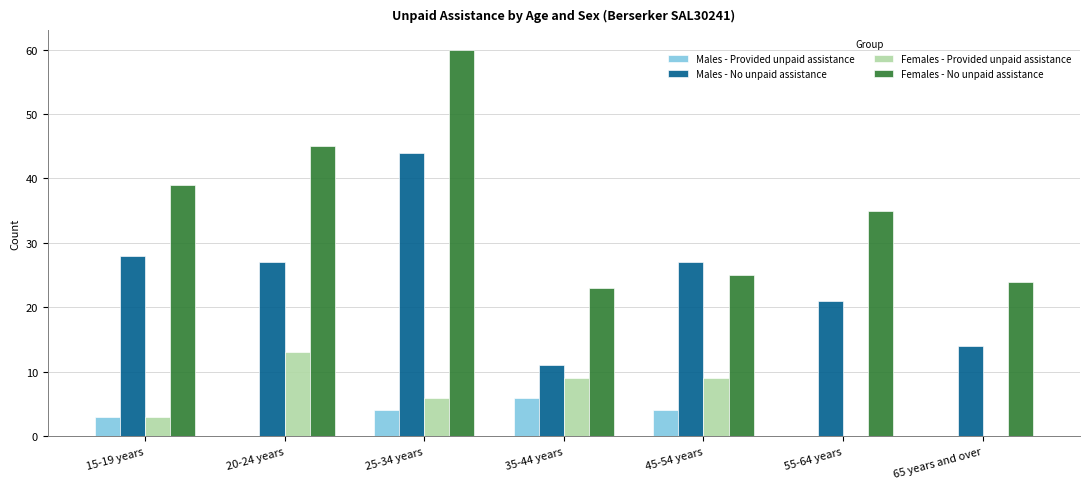

What is the average value of the Males - No unpaid assistance series?

25